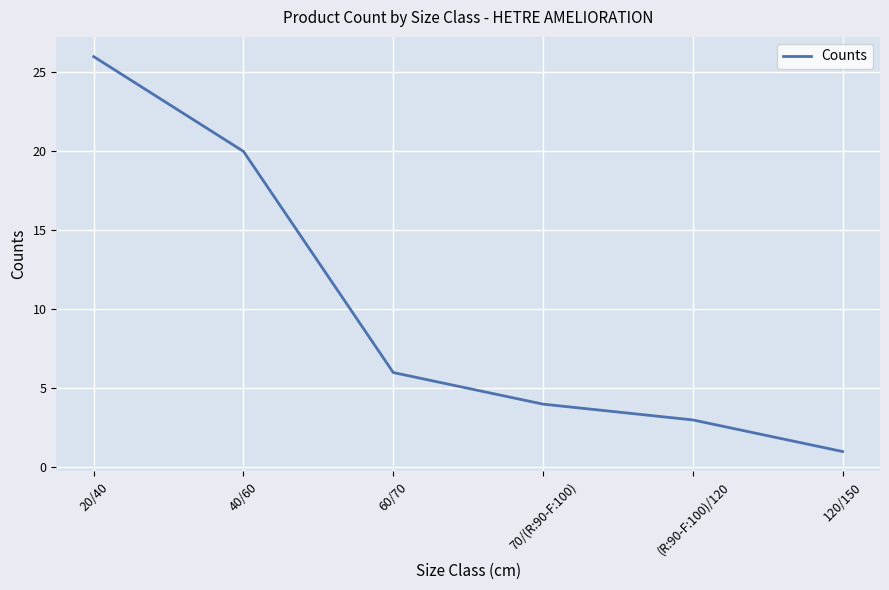

Count the number of categories in the chart.

6